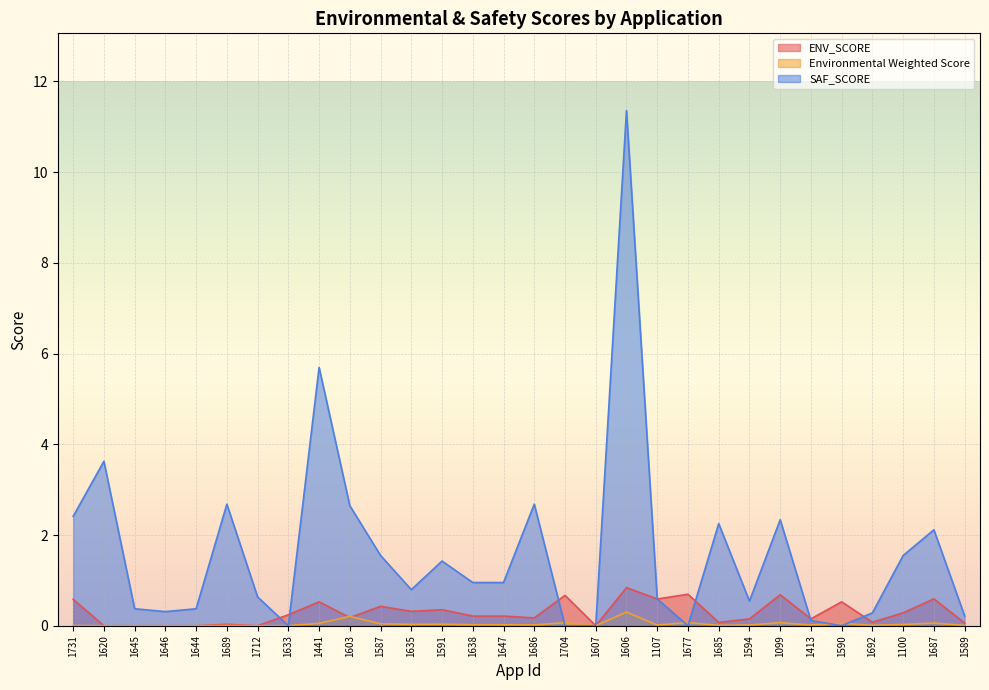

Rank the series at 1603 from lowest to highest value.

ENV_SCORE, Environmental Weighted Score, SAF_SCORE